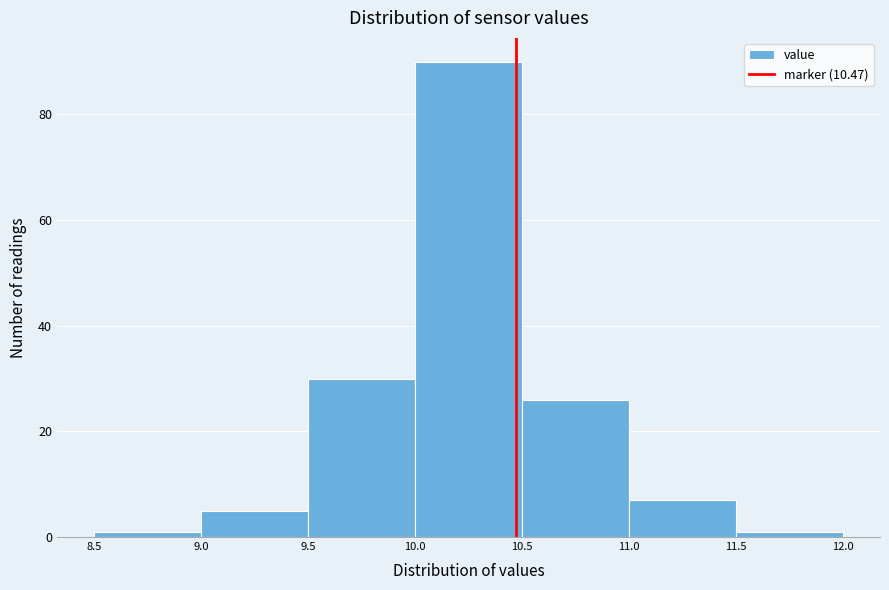

What is the height of the bar covering 10.0 to 10.5 on the x-axis? The values are not printed on the chart, so give them approximately, as read against the axis.

90